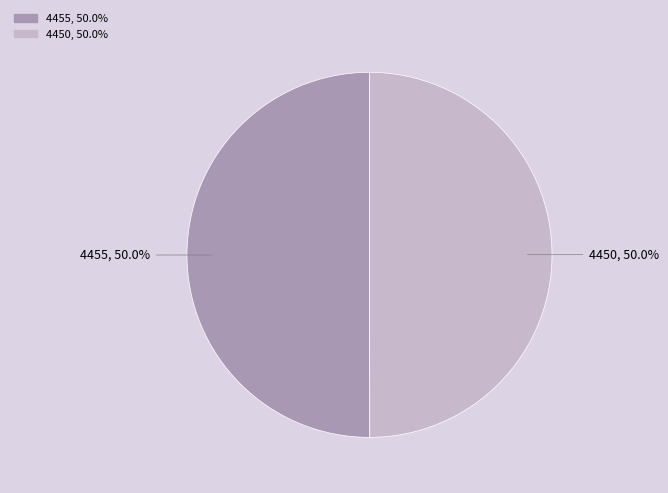

What is the total percentage of 4455 and 4450?

100.0%